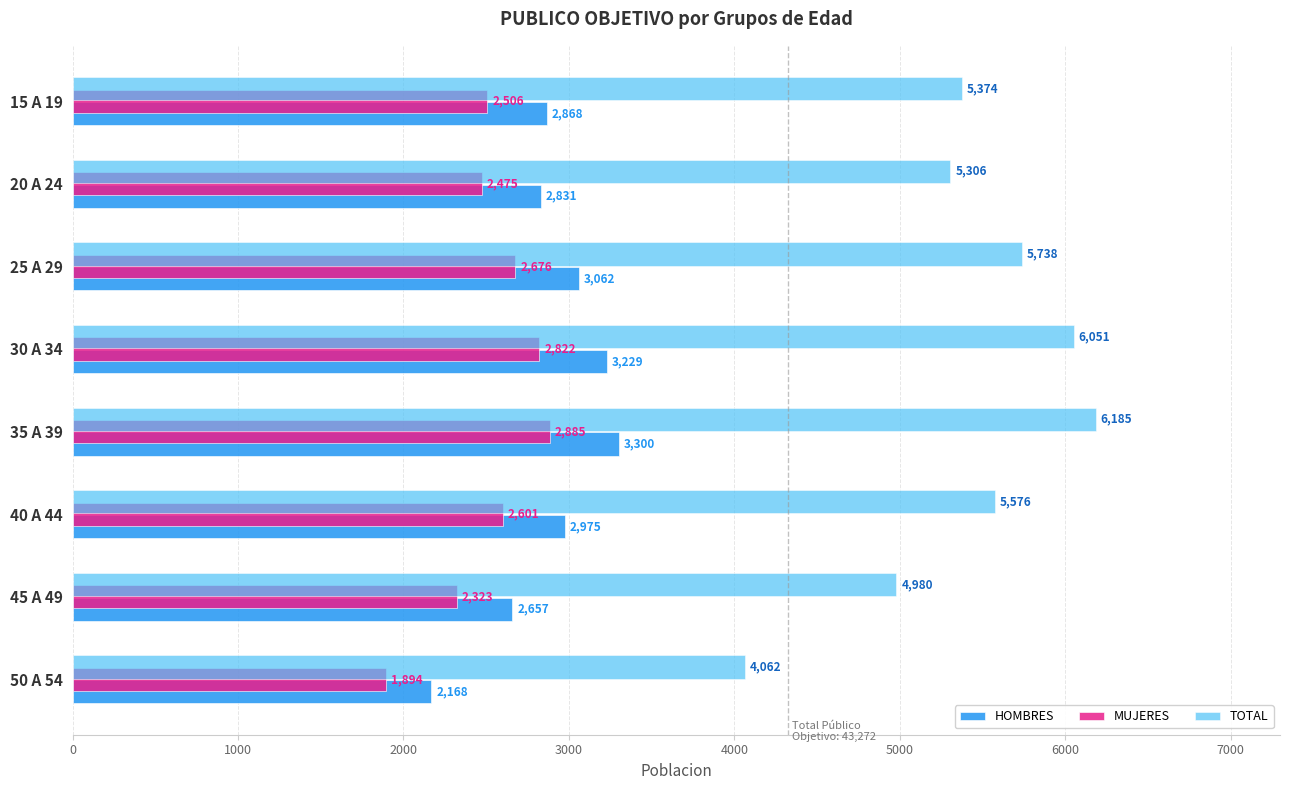

Is it true that HOMBRES equals 1993 at 30 A 34?

False